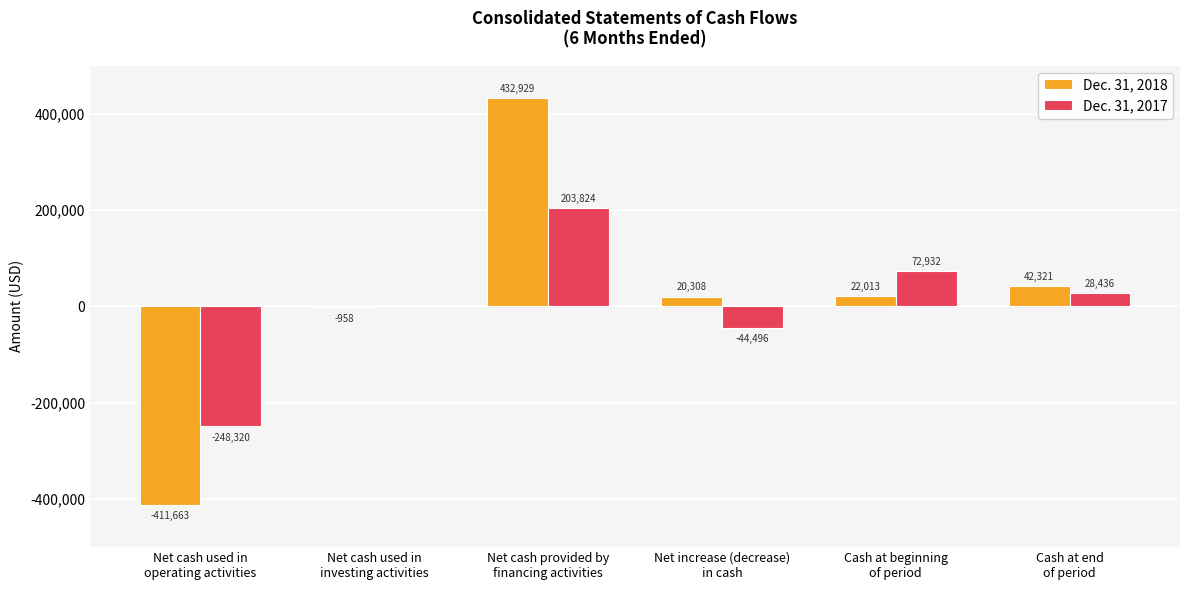

What is the sum of all Dec. 31, 2018 values?

104950